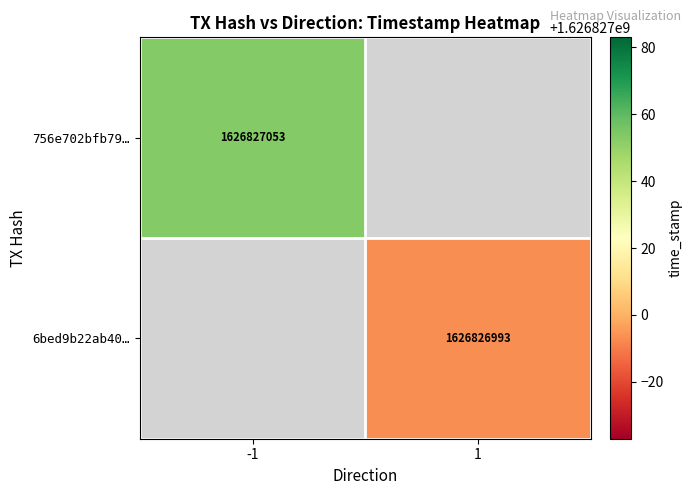

Count the number of data series in this chart.

2